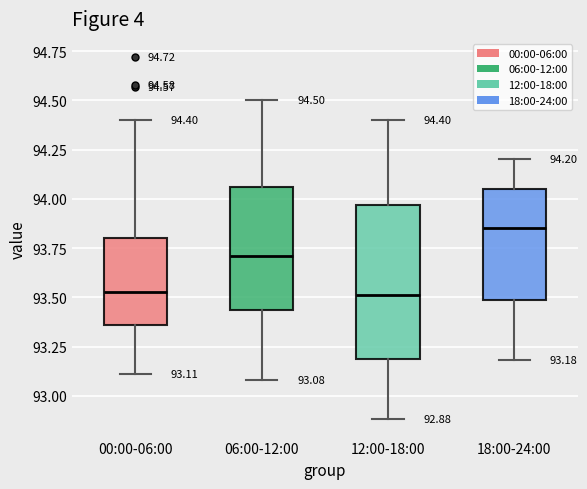

Which box is the tallest, from its lower edge to its upper edge?

12:00-18:00